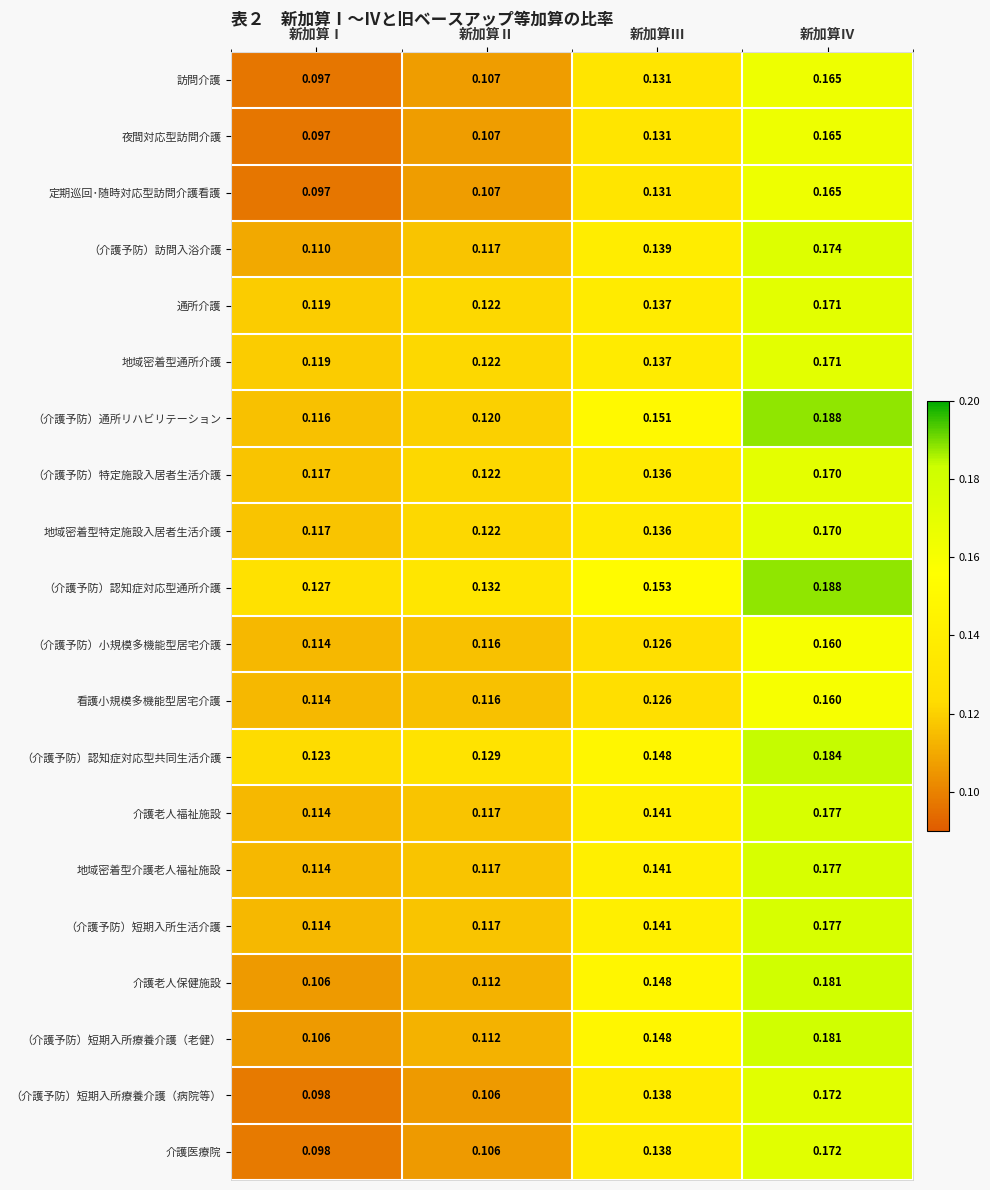

Is the value of （介護予防）特定施設入居者生活介護 at 新加算Ⅳ greater than the value of （介護予防）短期入所療養介護（老健） at 新加算Ⅳ?

No